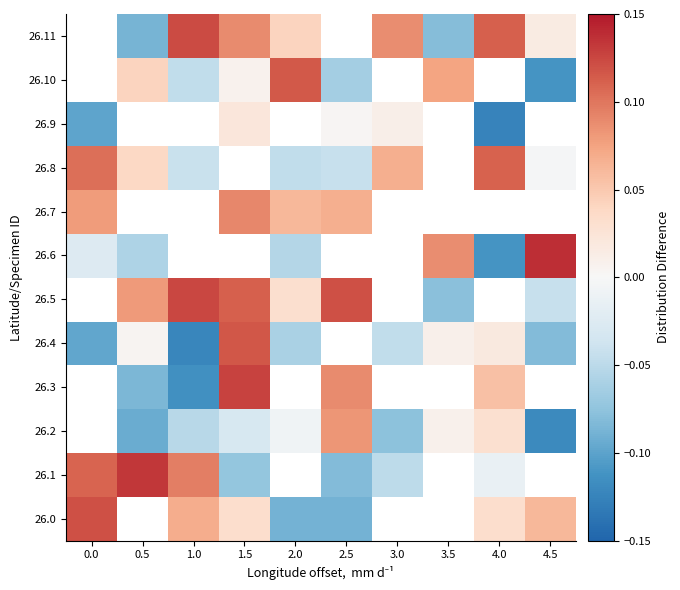

At how many categories does at least one series exceed 0?

10